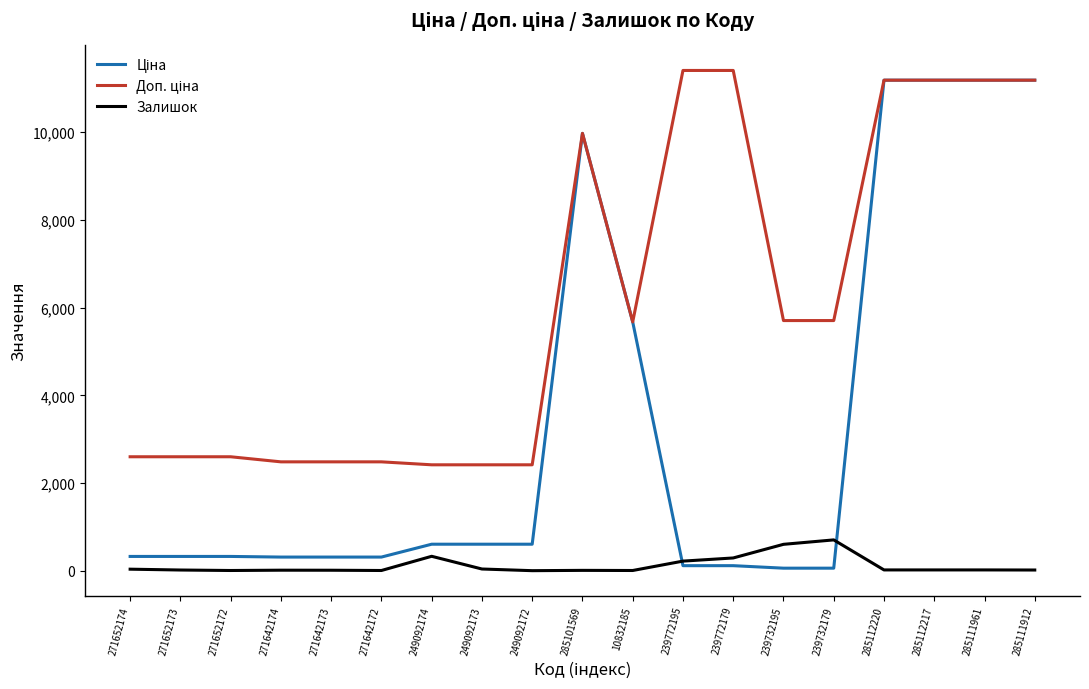

The Залишок series shows 38.0 at 249092173. True or false?

True